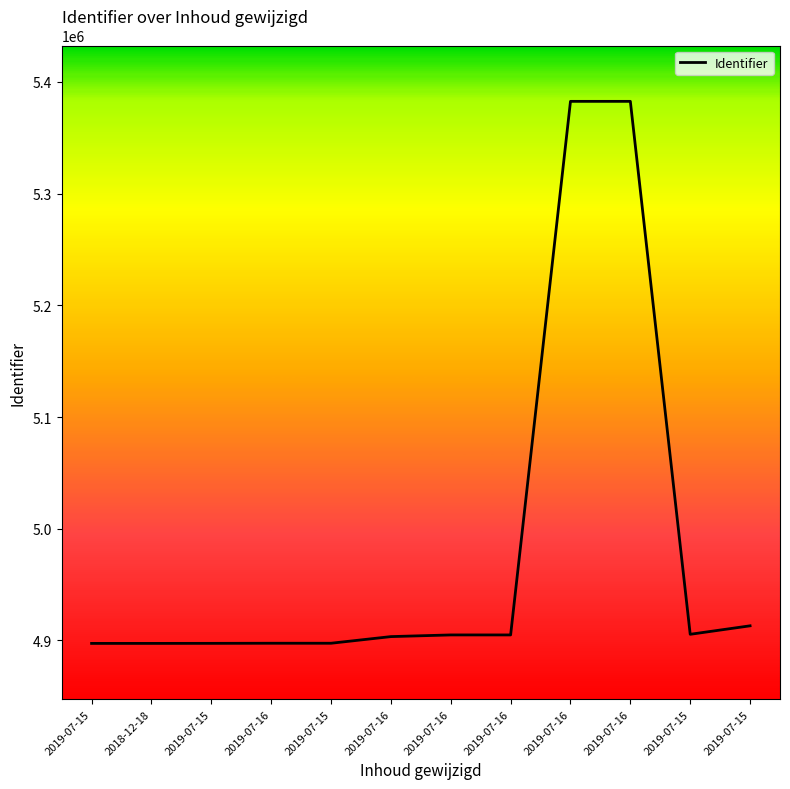

Is it true that the value at 2019-07-16 is 5382601?

True